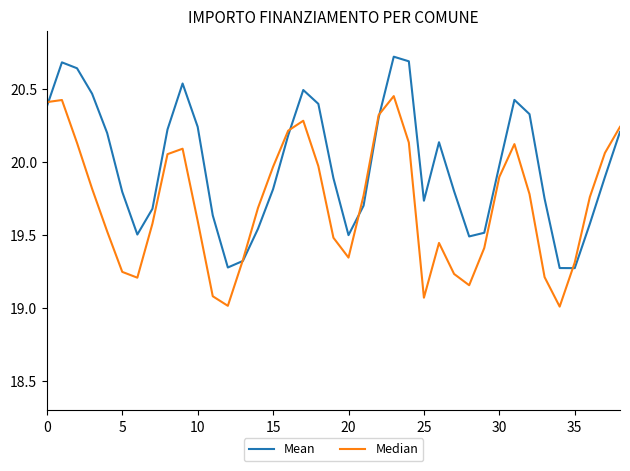

Which series has the widest spread of values?

Mean